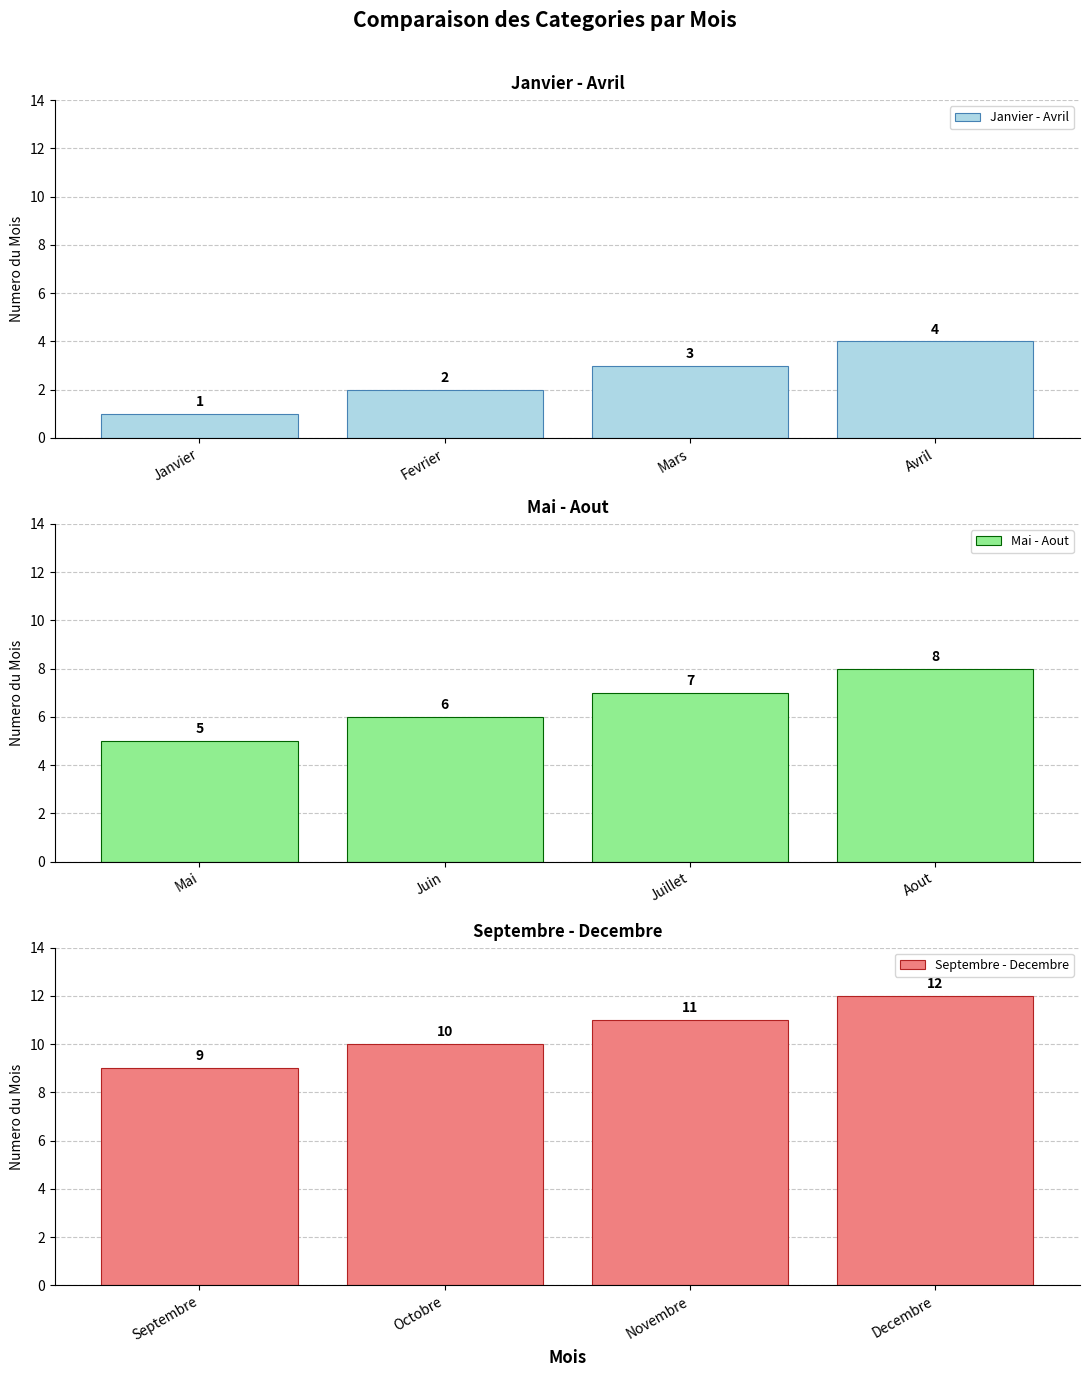

At which label does Janvier - Avril reach its minimum?

Janvier